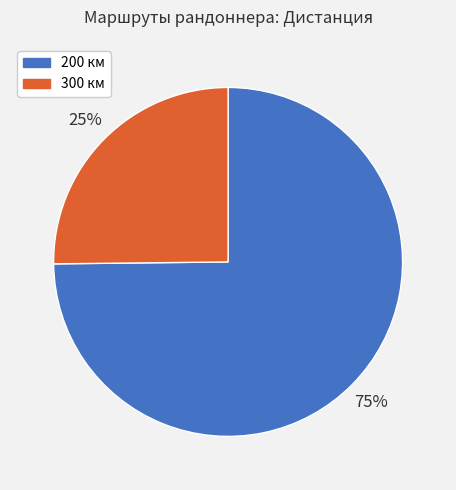

Does any single category account for the majority?

Yes